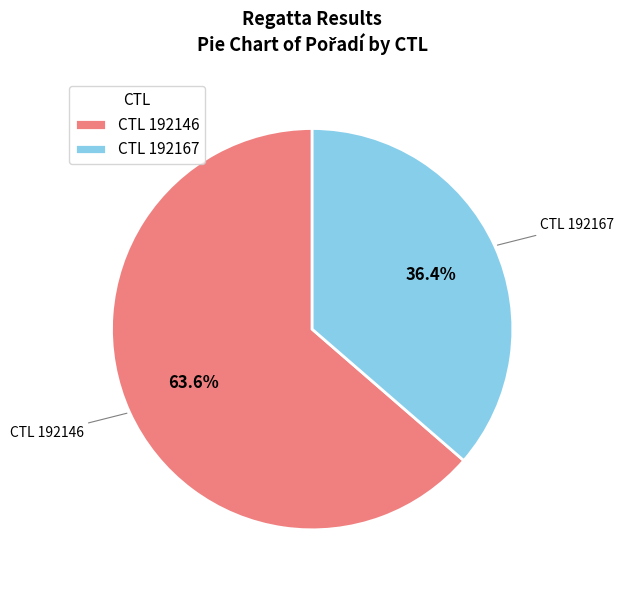

Which slice is the largest?

CTL 192146